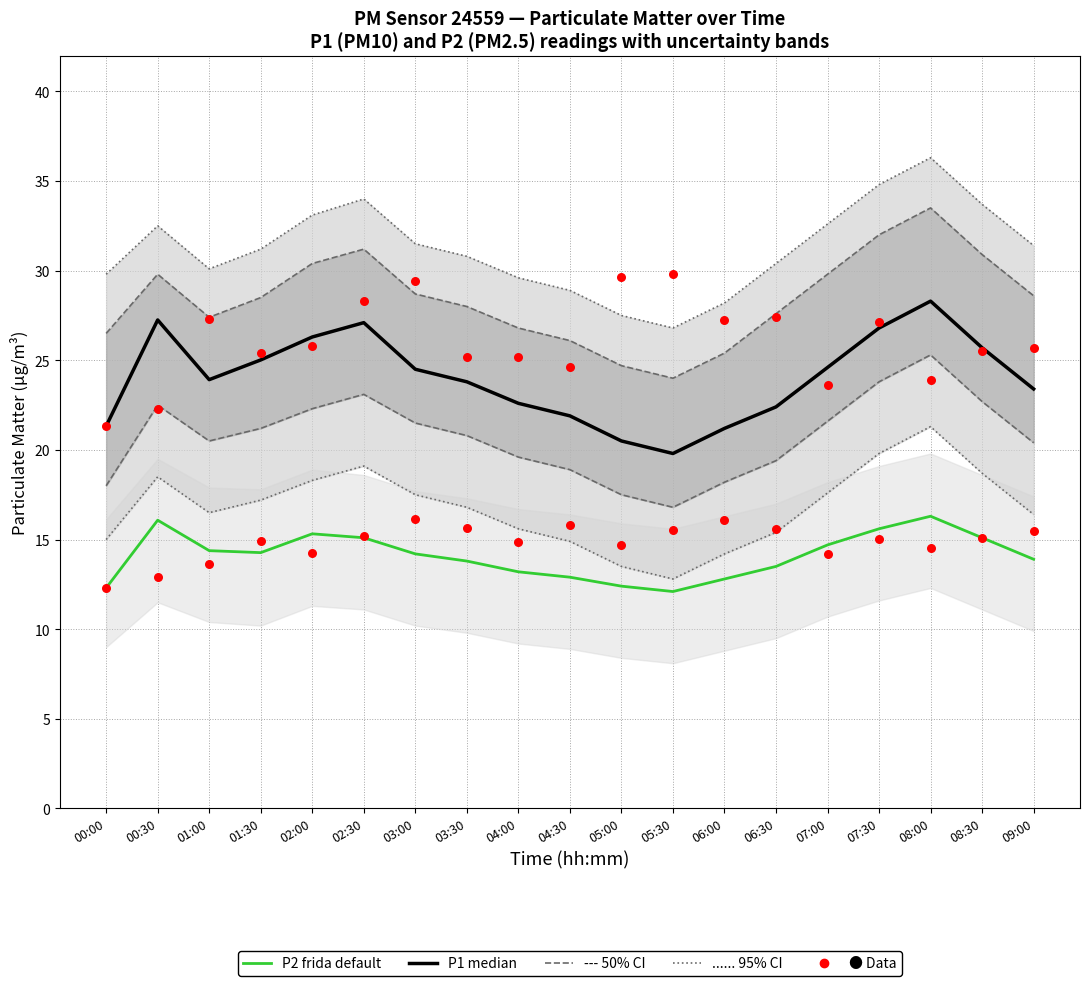

Is the value of P1 median at 04:30 greater than the value of P2 (frida default) at 07:30?

Yes